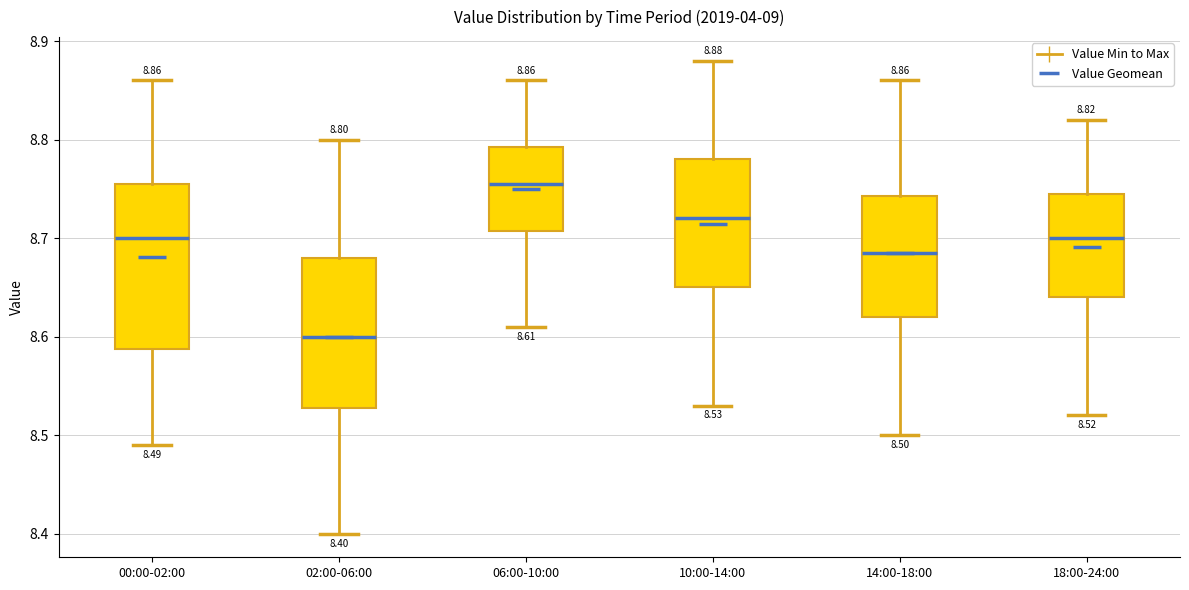

Which box has the lowest median line?

02:00-06:00